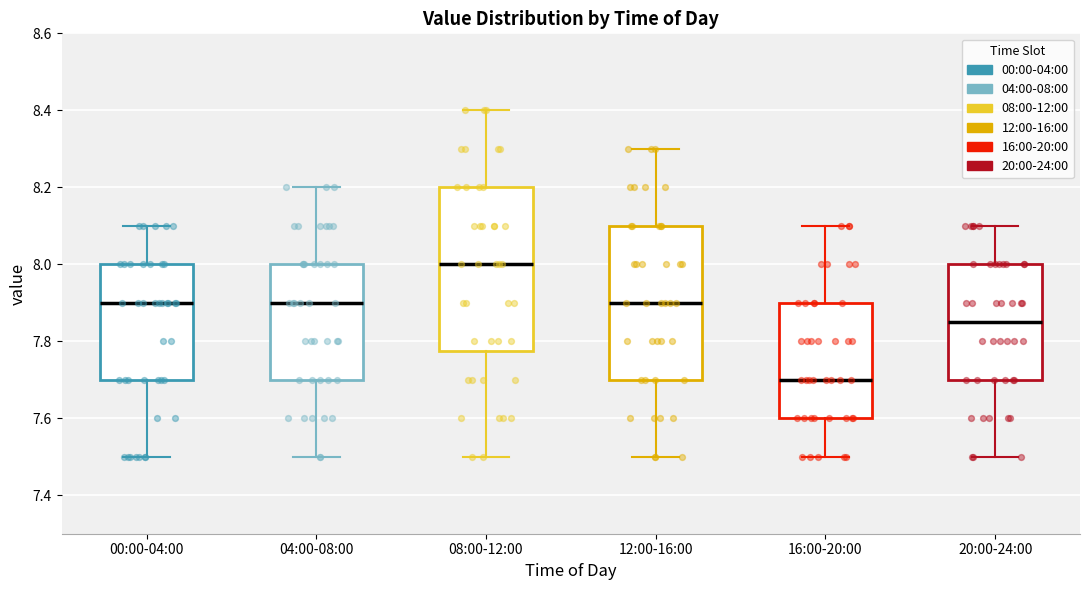

Where is the upper edge of the box for 12:00-16:00 on the y-axis? The values are not printed on the chart, so give them approximately, as read against the axis.

8.10